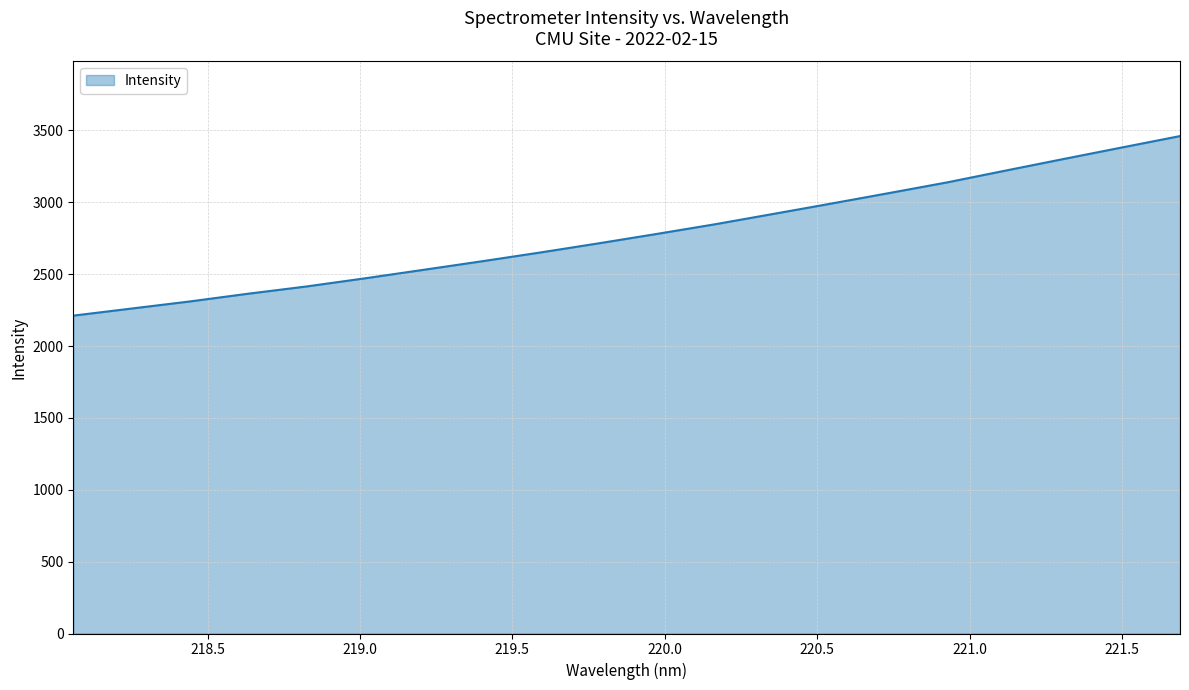

True or false: the data has more than 1 interior local peaks.

False